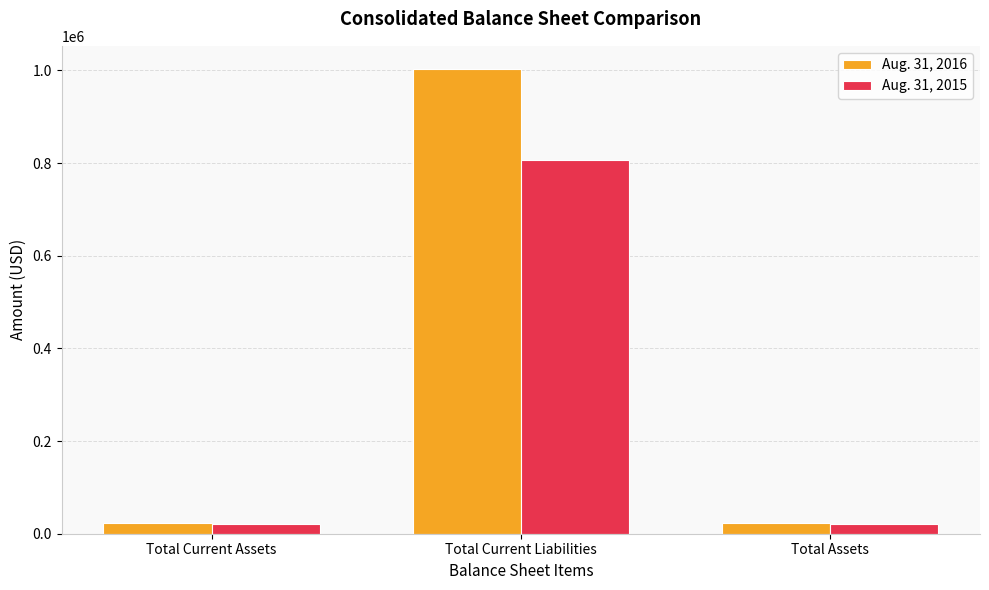

What are all the series names shown in the legend?

Aug. 31, 2016, Aug. 31, 2015